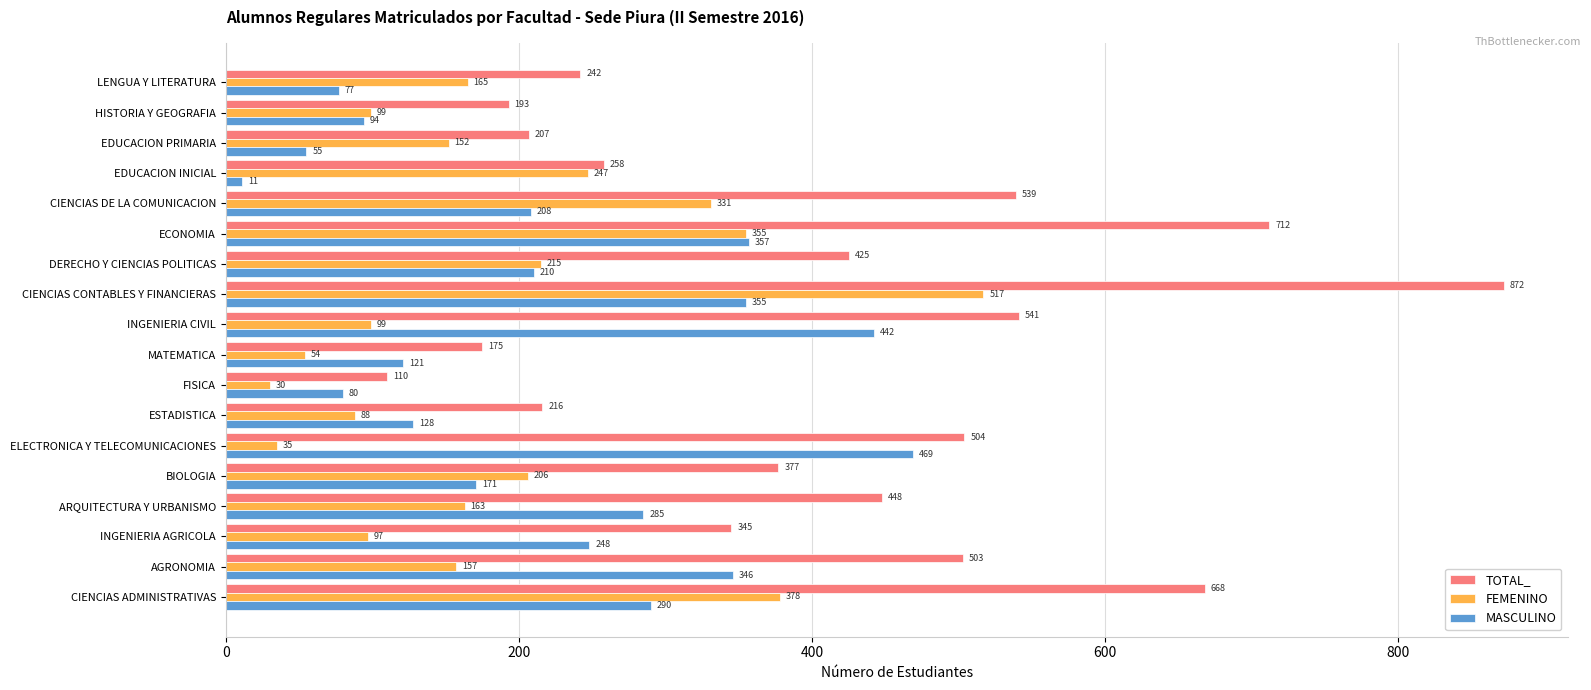

Which label corresponds to the smallest value in the chart?

EDUCACION INICIAL